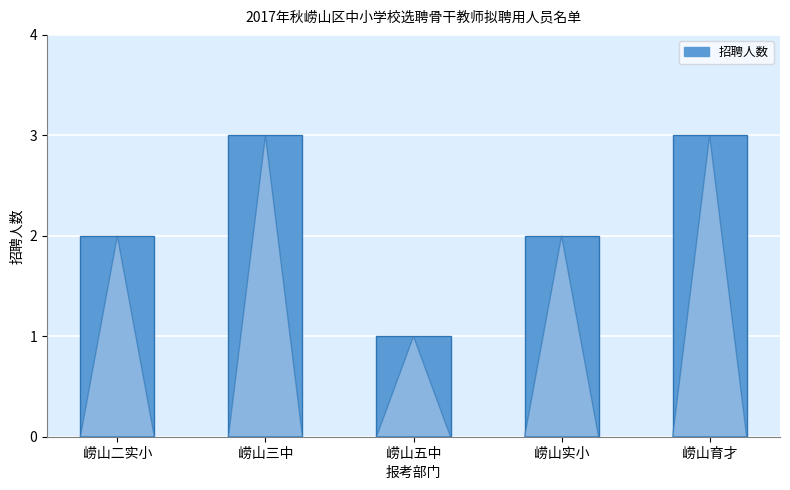

What value does the data have at 崂山育才?

3